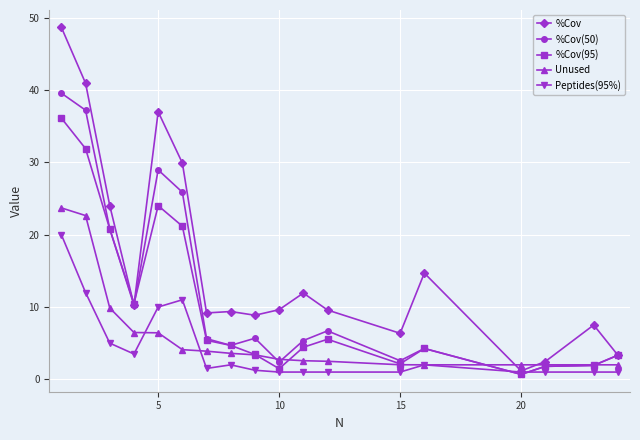

What is the greatest value displayed?

48.7